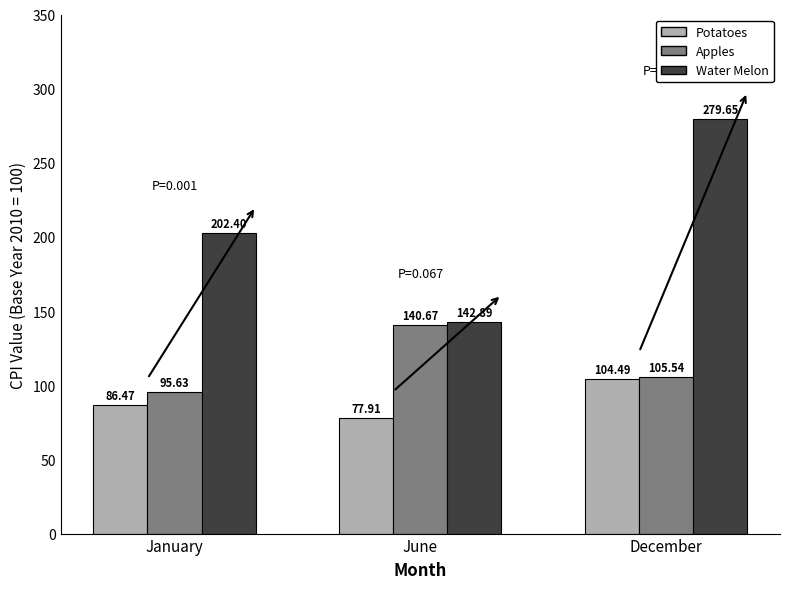

Which series has the largest total across all categories?

Water Melon